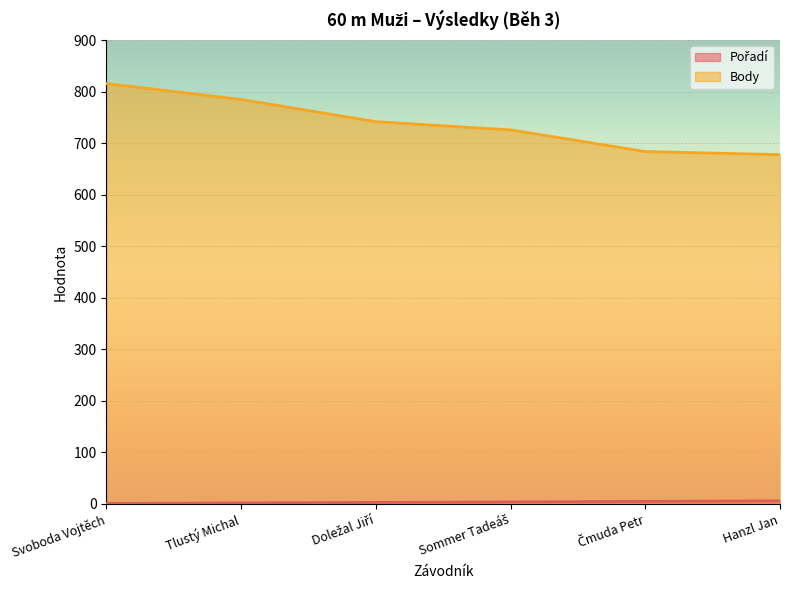

What is the greatest value displayed?

816